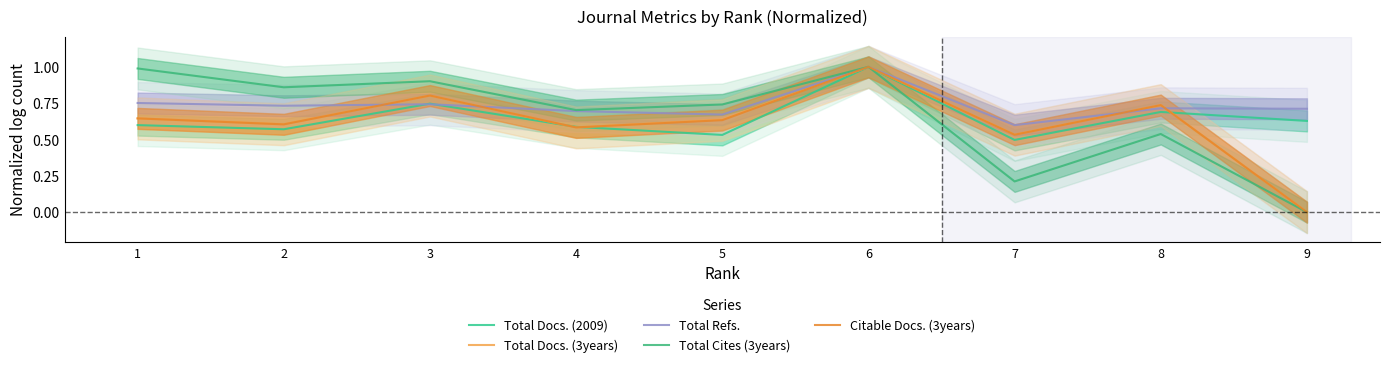

Which series ends up on top after the final intersection of Total Docs. (3years) and Total Refs.?

Total Refs.